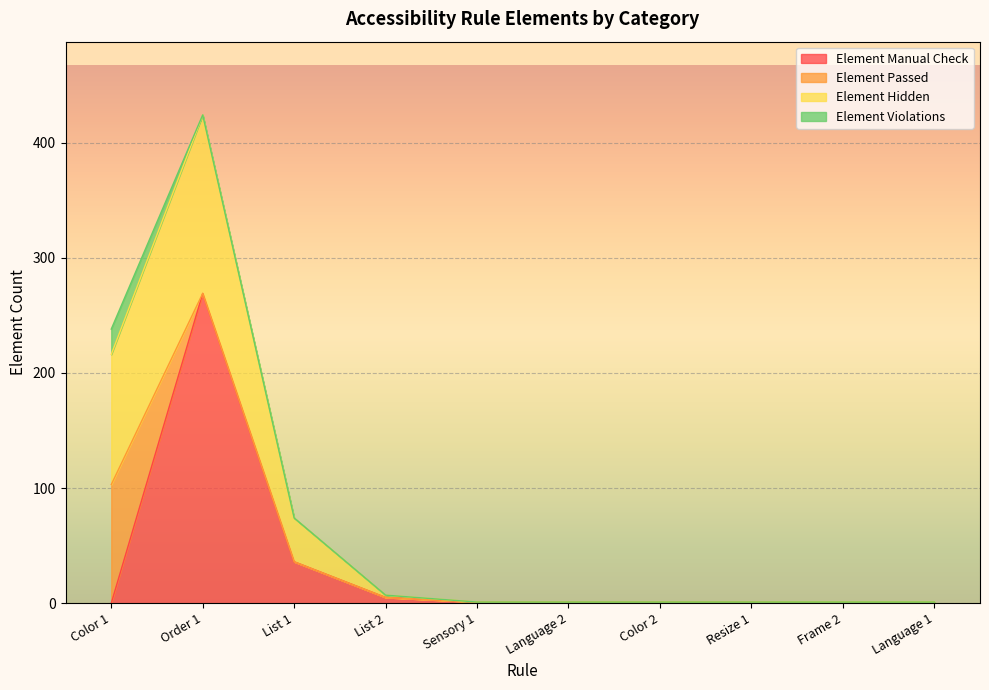

What is the label of the 6th point from the left?

Language 2